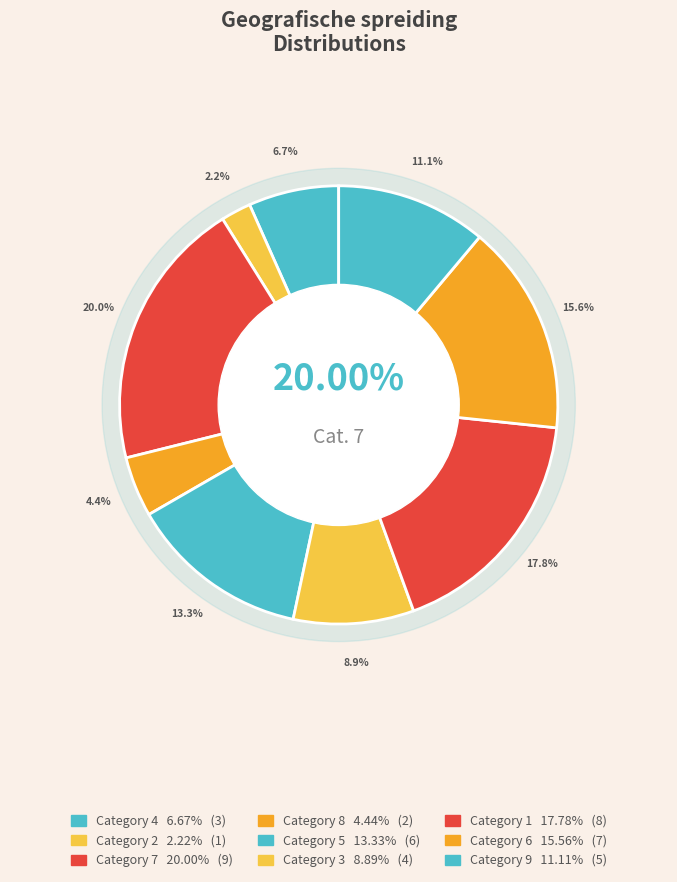

What is the smallest slice in the pie chart?

2